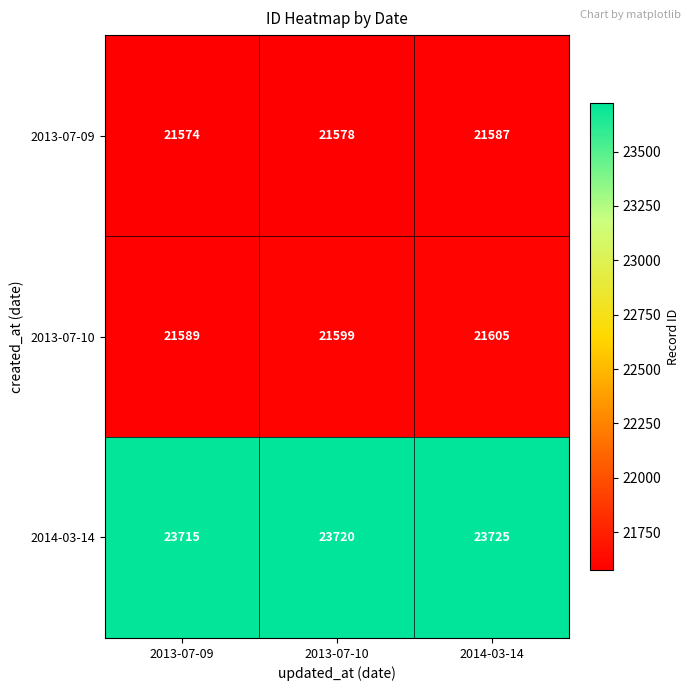

Count the number of categories in the chart.

3